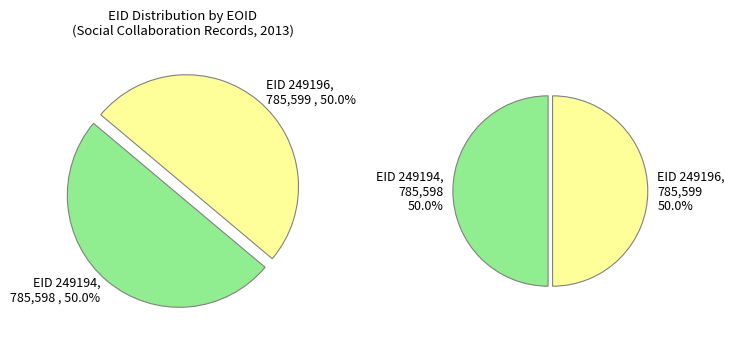

Count the number of slices in the pie.

2